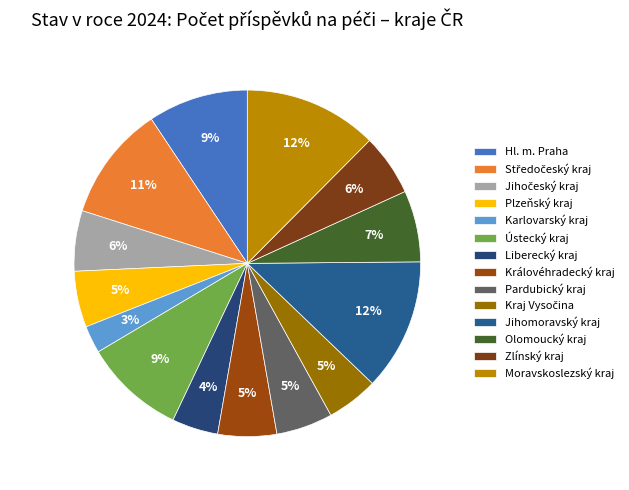

What percentage is NOT represented by Kraj Vysočina?

95.2%